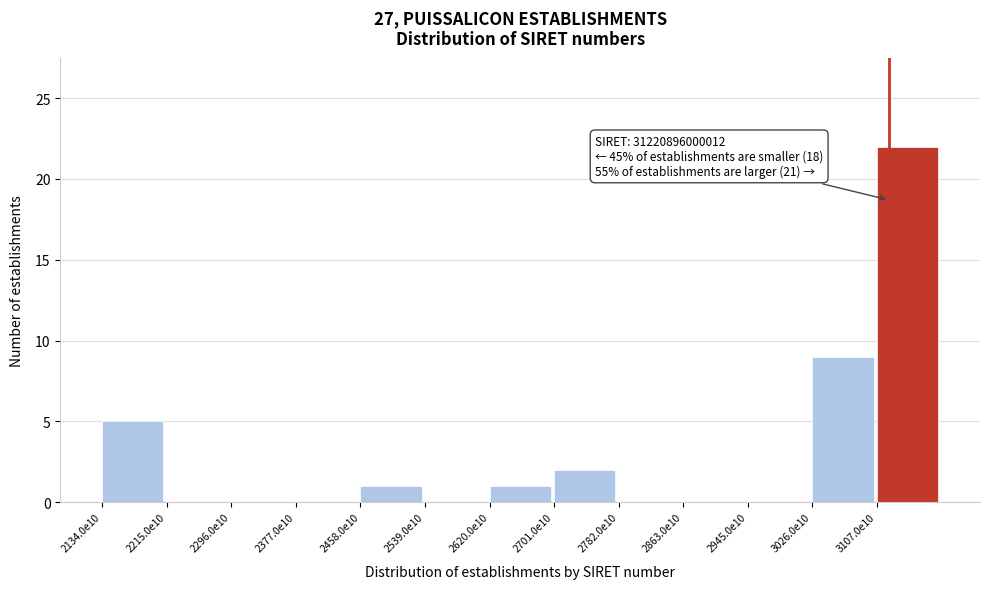

Reading left to right, list all the values displayed in this chart.

2134.0e10=5	2215.0e10=0	2296.0e10=0	2377.0e10=0	2458.0e10=1	2539.0e10=0	2620.0e10=1	2701.0e10=2	2782.0e10=0	2863.0e10=0	2945.0e10=0	3026.0e10=9	3107.0e10=22